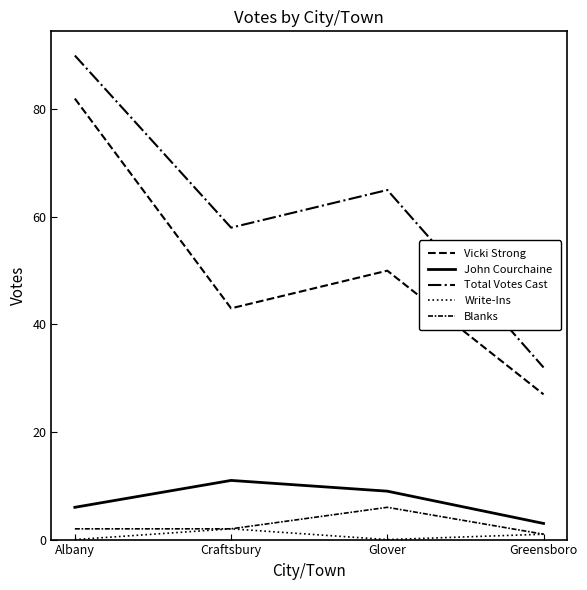

What is the sum of all Write-Ins values?

3